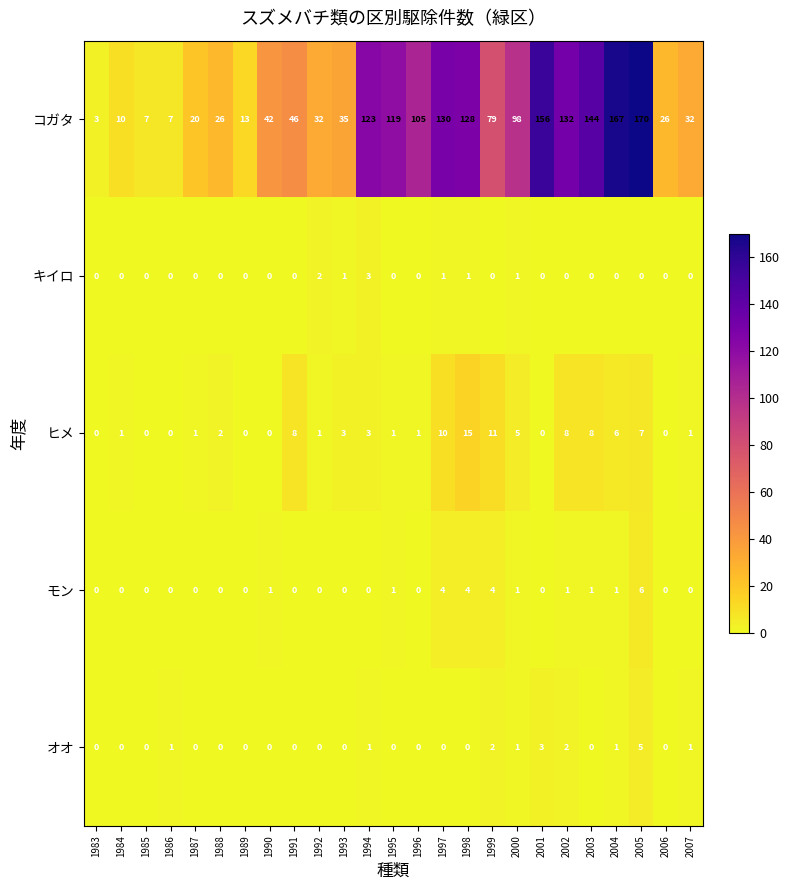

The value of オオ at 2003 is 3. True or false?

False